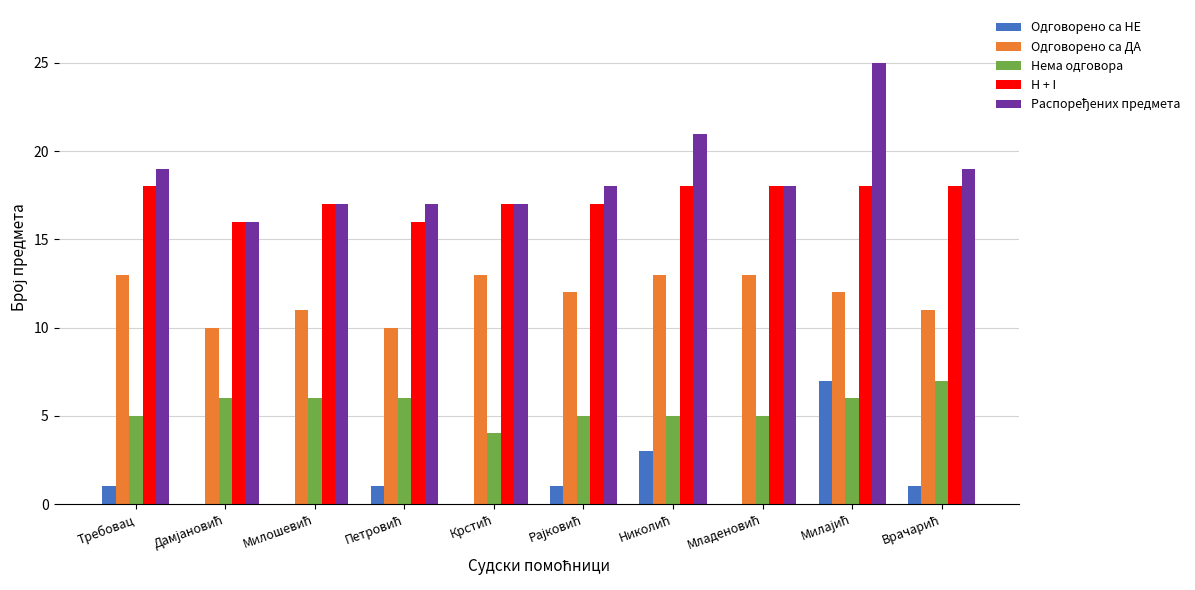

What is the maximum value shown in the chart?

25